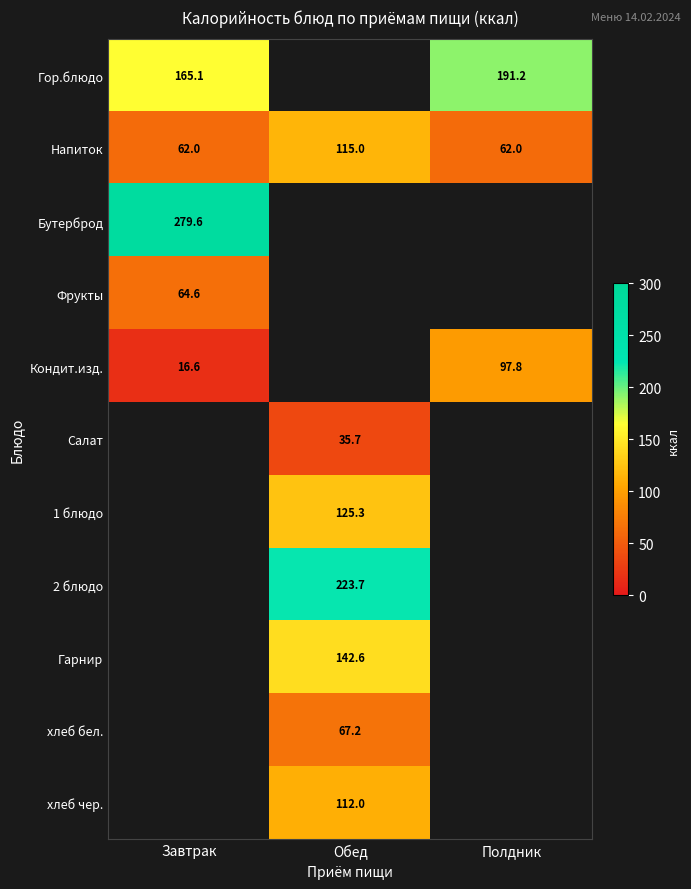

At which category does the chart reach its minimum across all series?

Завтрак